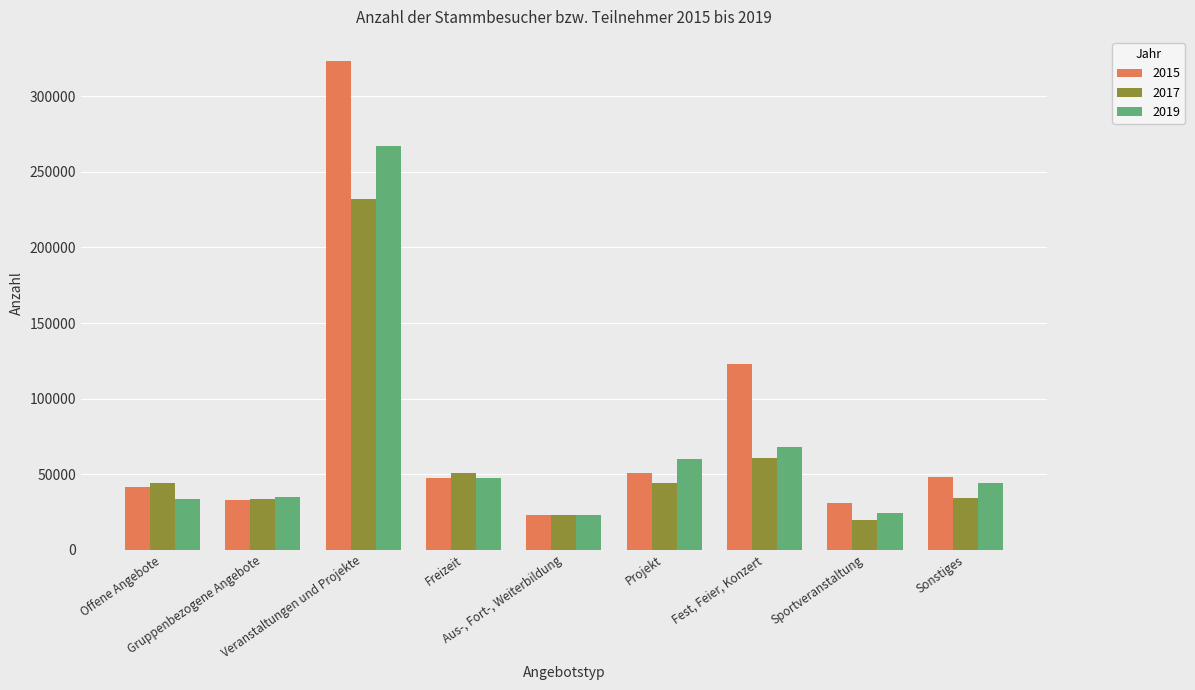

Rank the series by their average value, from highest to lowest.

2015, 2019, 2017